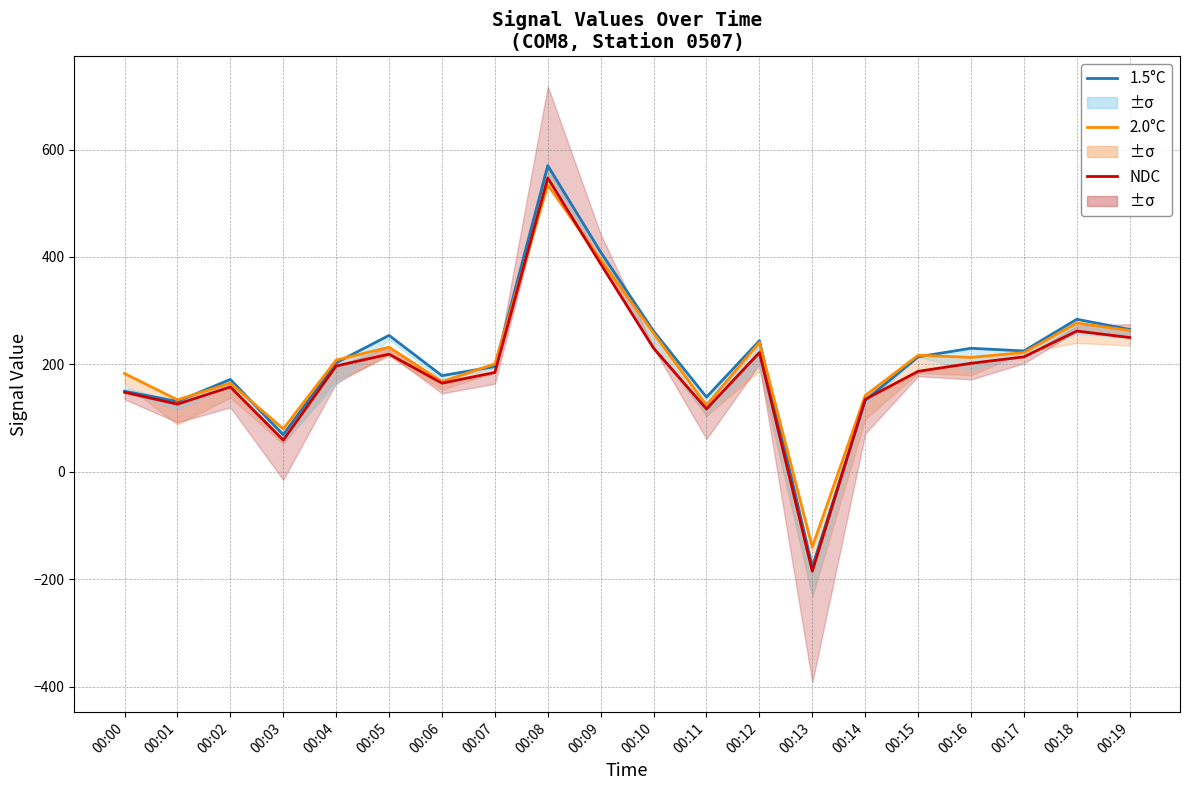

At which category is the sum across all series the highest?

00:08